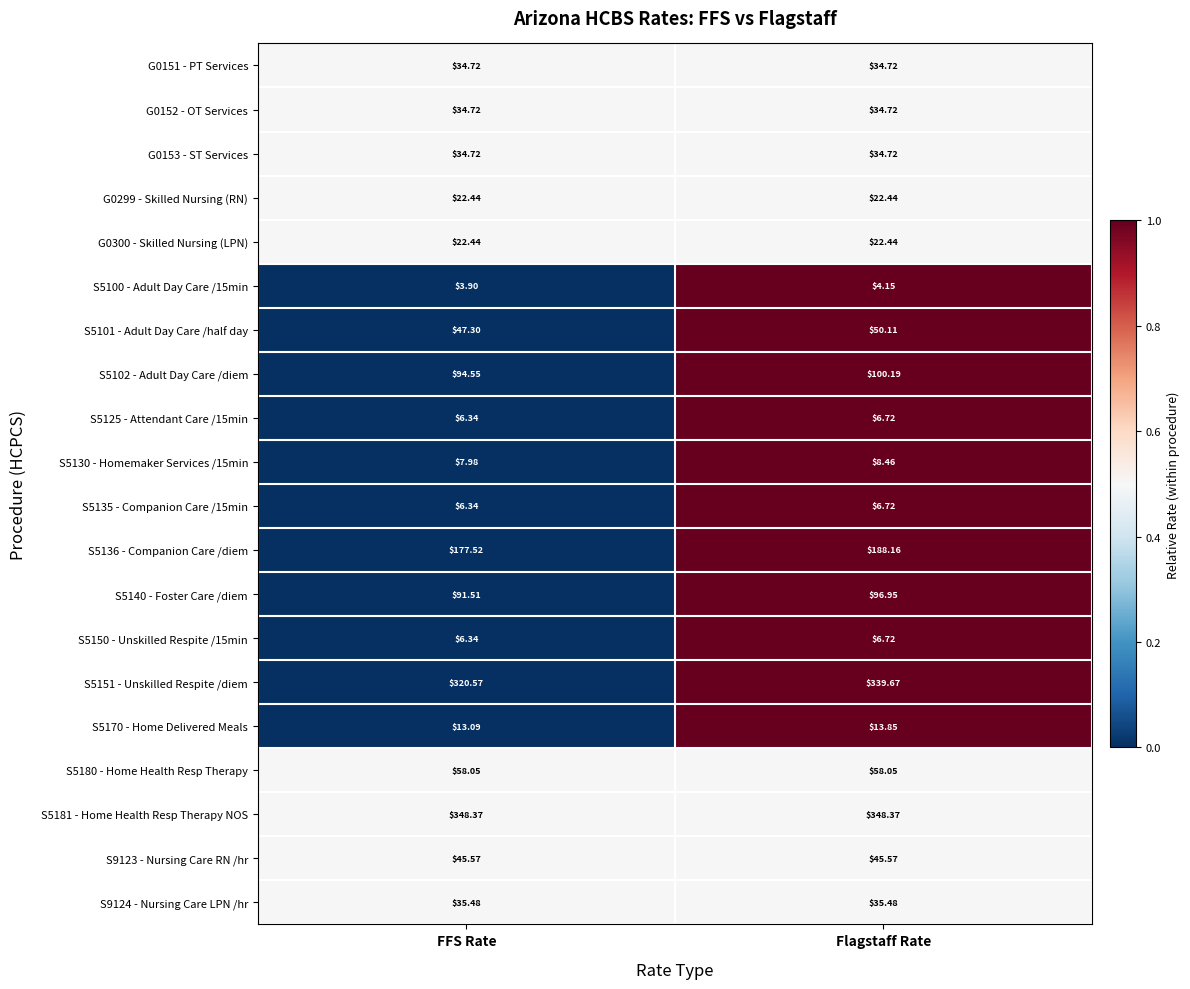

Which category has the lowest value across all series?

FFS Rate